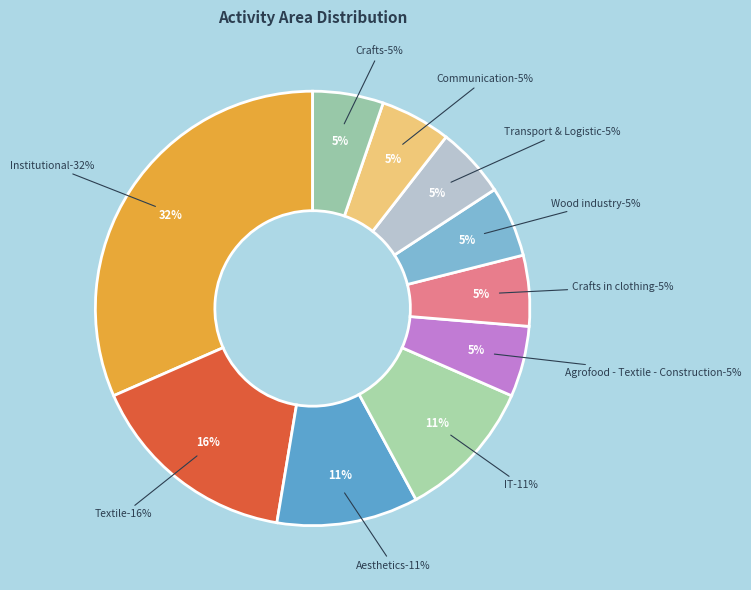

Is it true that Crafts is 5% of the pie?

True